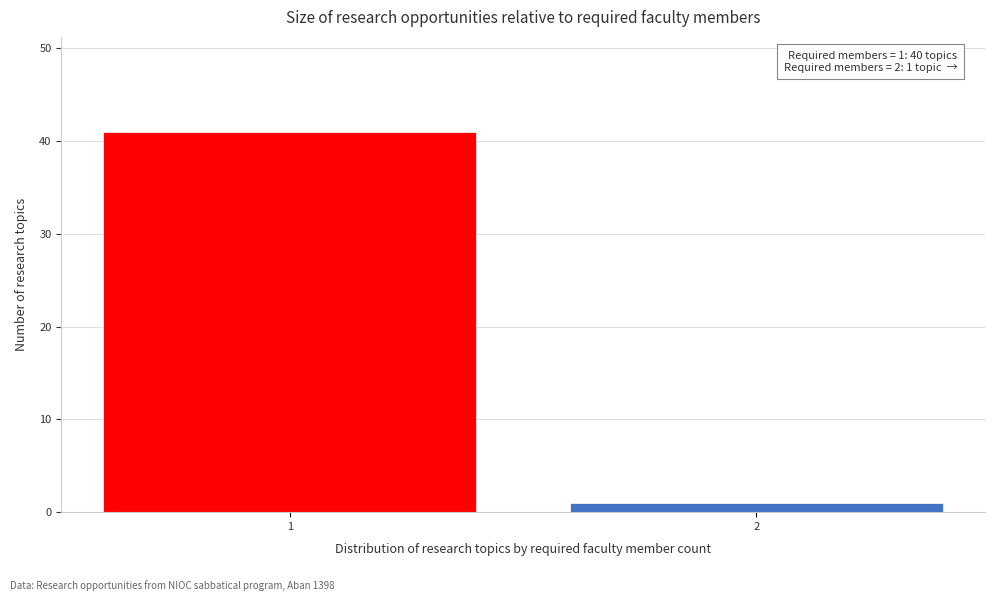

Reading right to left, list all the values displayed in this chart.

1	41